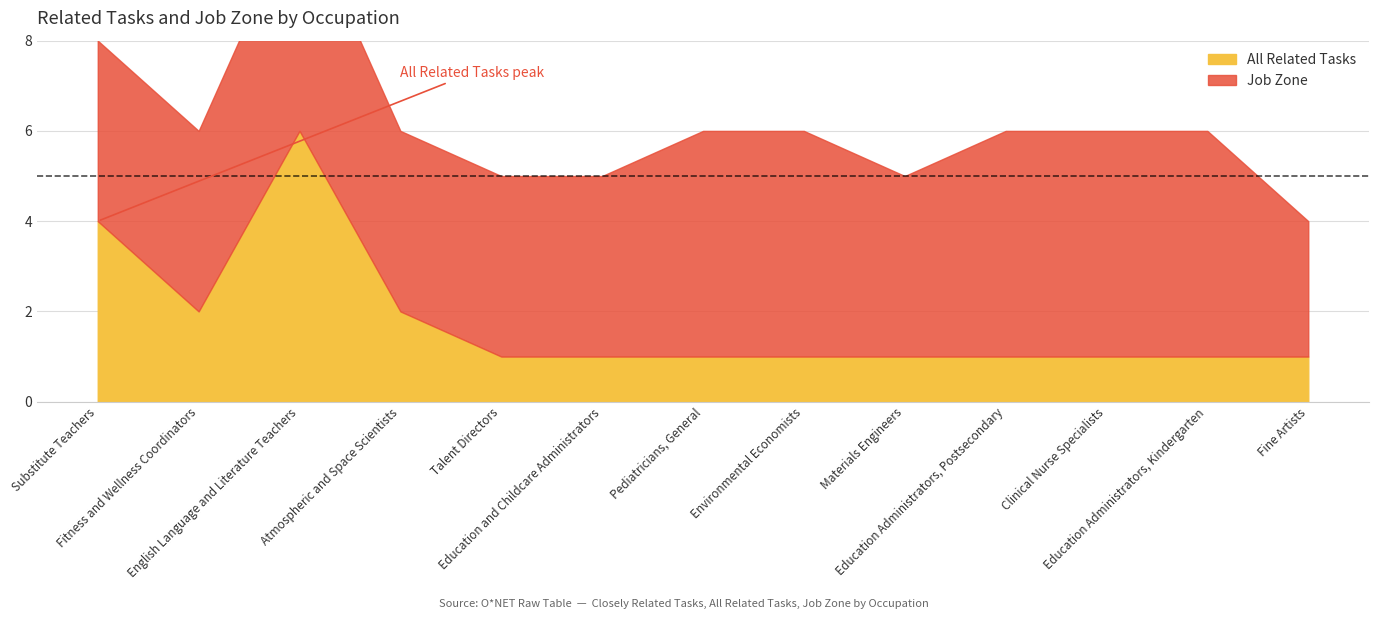

Rank the categories by value from lowest to highest.

Talent Directors, Education and Childcare Administrators, Pediatricians, General, Environmental Economists, Materials Engineers, Education Administrators, Postsecondary, Clinical Nurse Specialists, Education Administrators, Kindergarten, Fine Artists, Fitness and Wellness Coordinators, Atmospheric and Space Scientists, Substitute Teachers, English Language and Literature Teachers